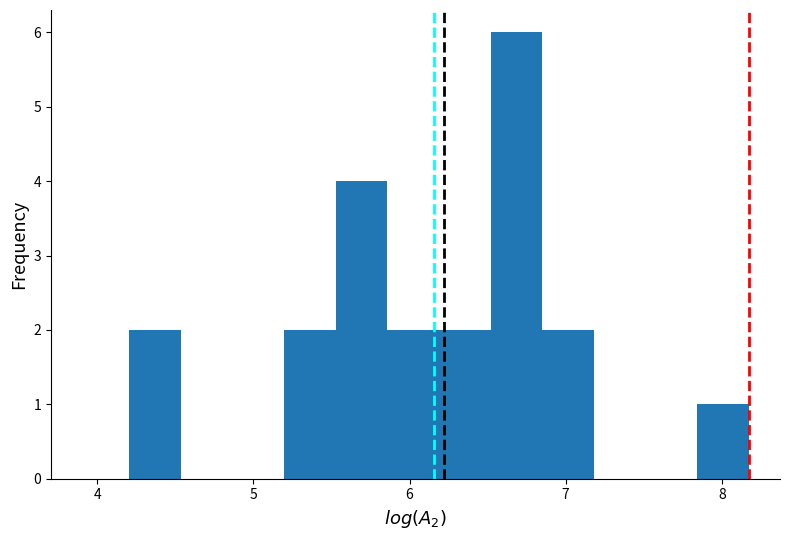

Read against the x-axis, roughly where is the centre of the tallest bar?

6.7